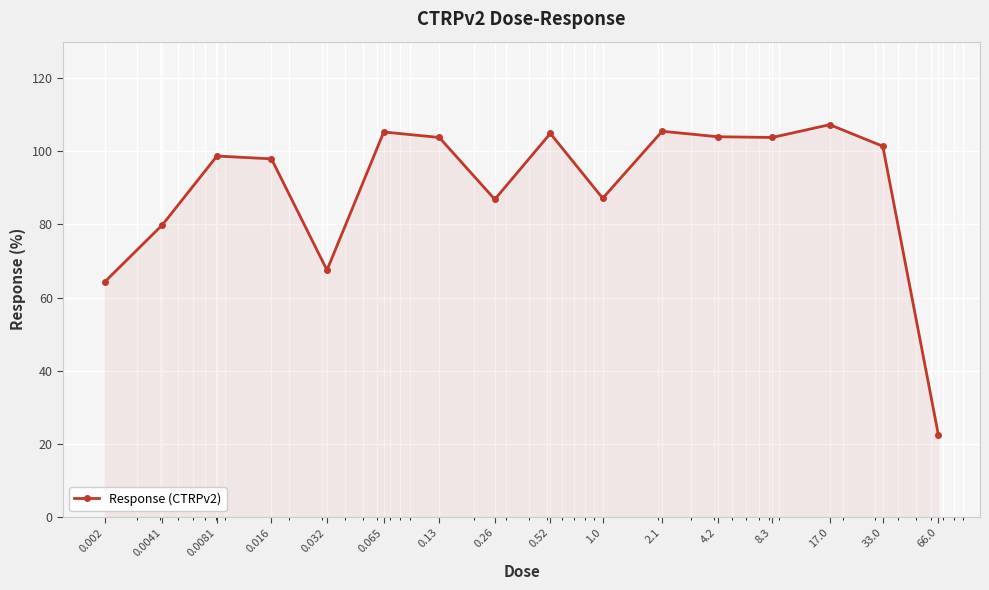

What is the average value?

90.1